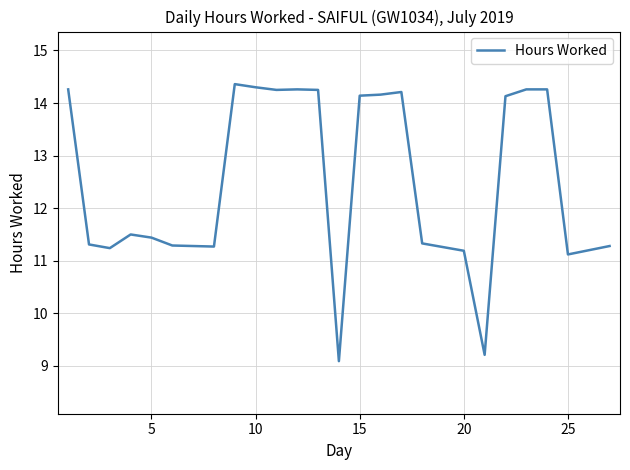

What is the difference between the maximum and minimum values?

5.3